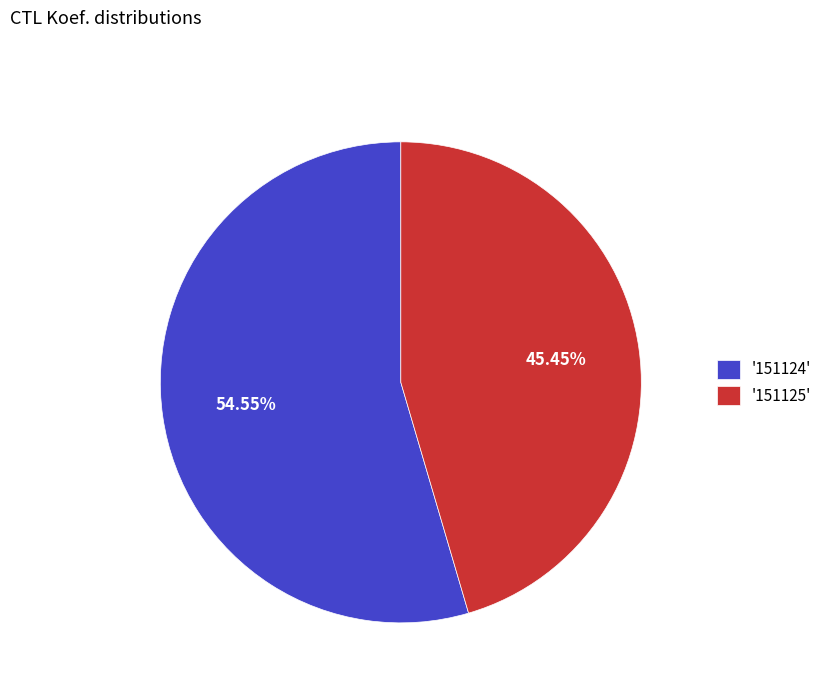

Between '151124' and '151125', which is larger?

'151124'